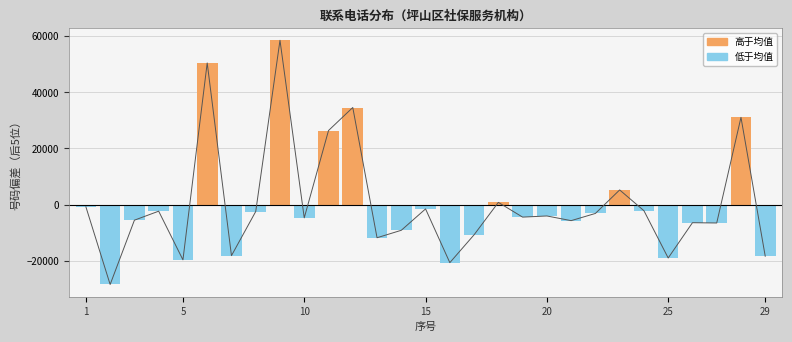

How many positive values are there?

7